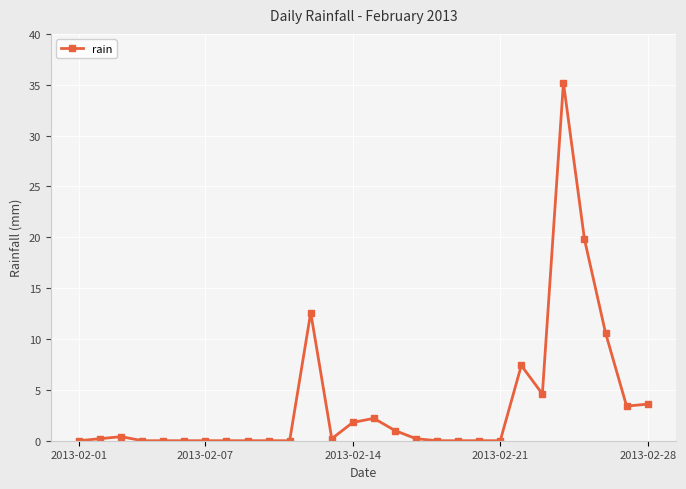

What is the maximum value shown in the chart?

35.2